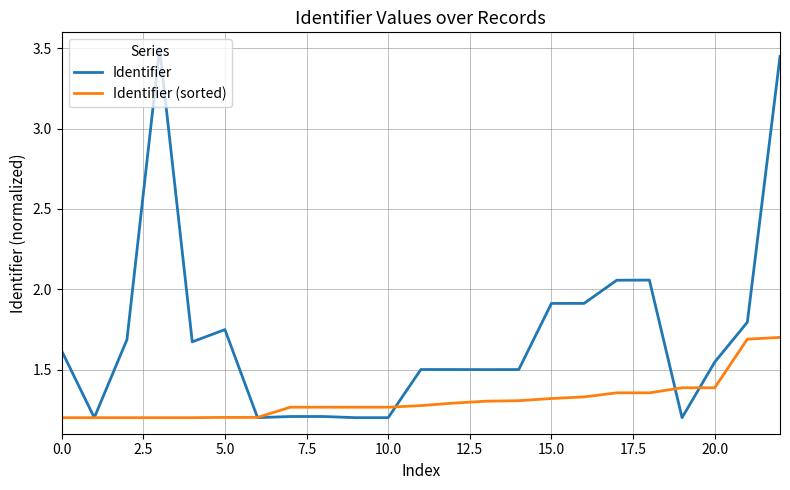

What is the maximum value shown in the chart?

3.5